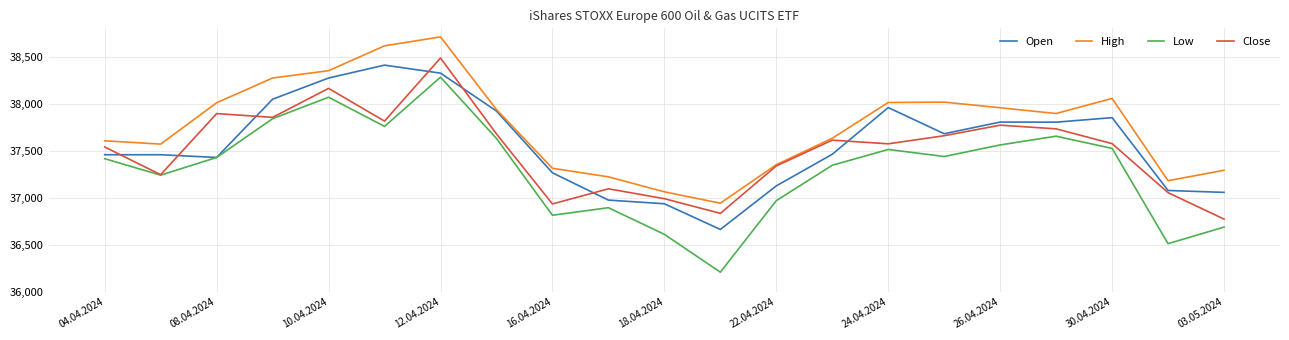

What is the lowest value of the High series?

36942